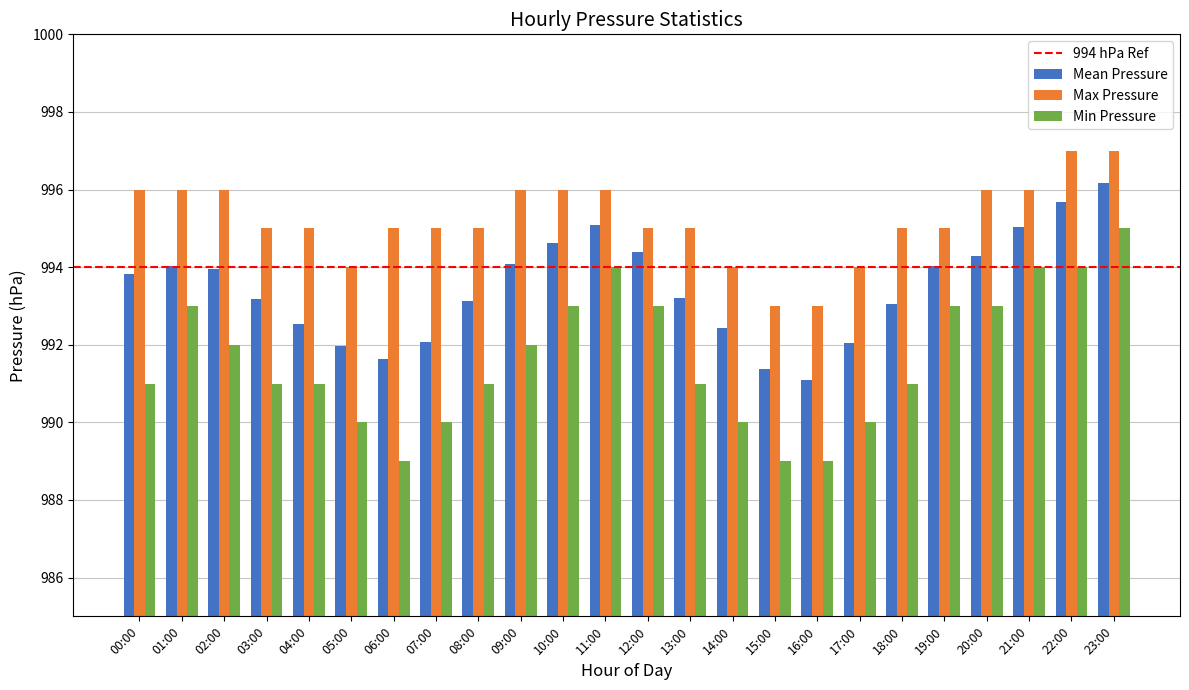

What is the sum of all Max Pressure values?

23885.0